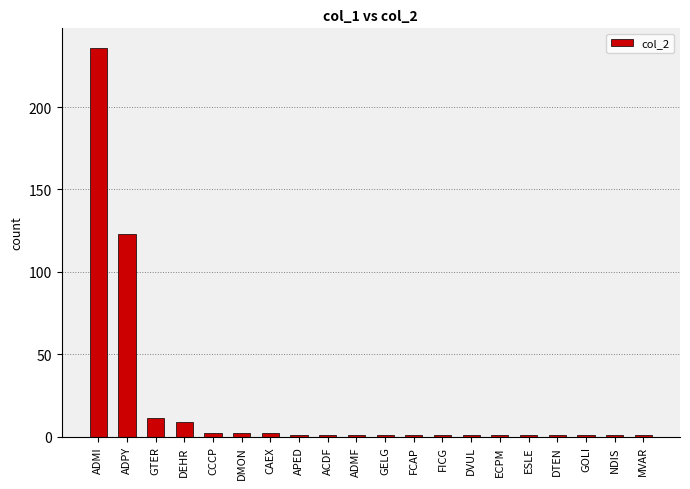

What is the difference between the maximum and minimum values?

235